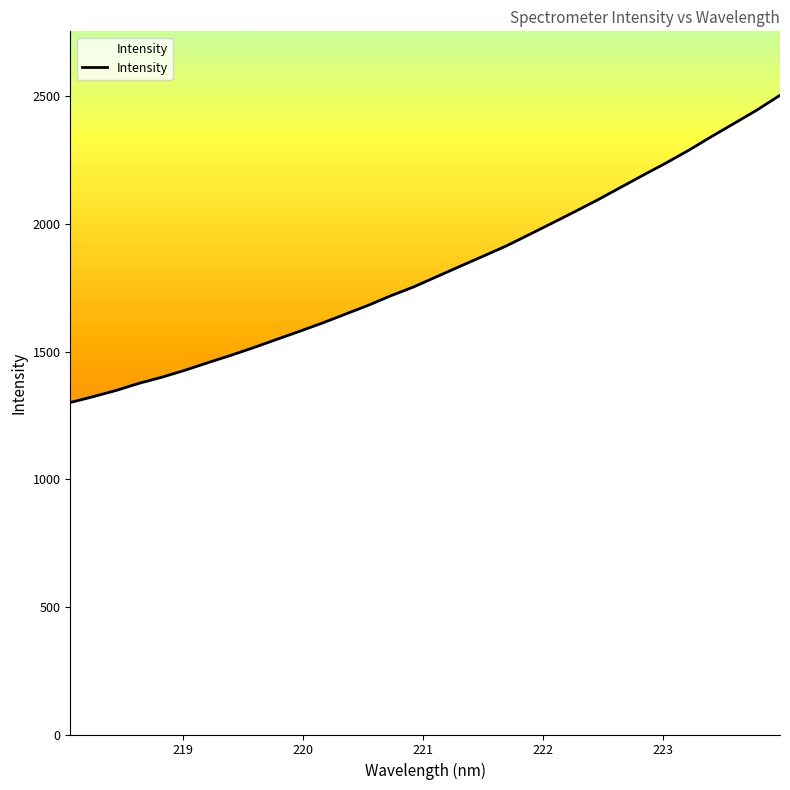

What is the maximum value shown in the chart?

2504.2